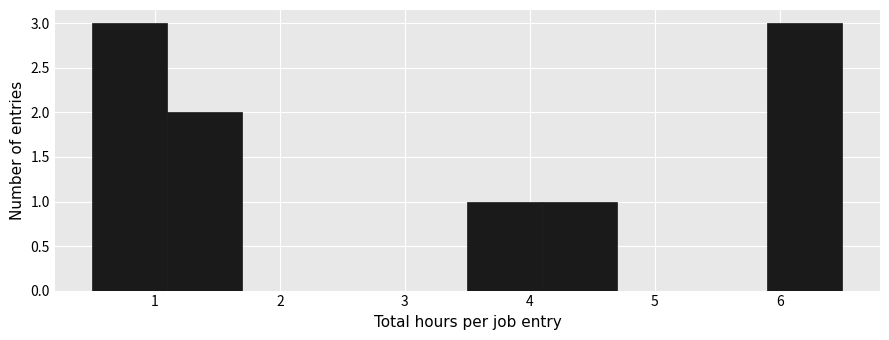

Reading left to right, transcribe this chart: for each bar, give the range it covers on the x-axis and its height. The values are not printed on the chart, so give them approximately, as read against the axis.

0.5 to 1.1: 3
1.1 to 1.7: 2
1.7 to 2.3: 0
2.3 to 2.9: 0
2.9 to 3.5: 0
3.5 to 4.1: 1
4.1 to 4.7: 1
4.7 to 5.3: 0
5.3 to 5.9: 0
5.9 to 6.5: 3